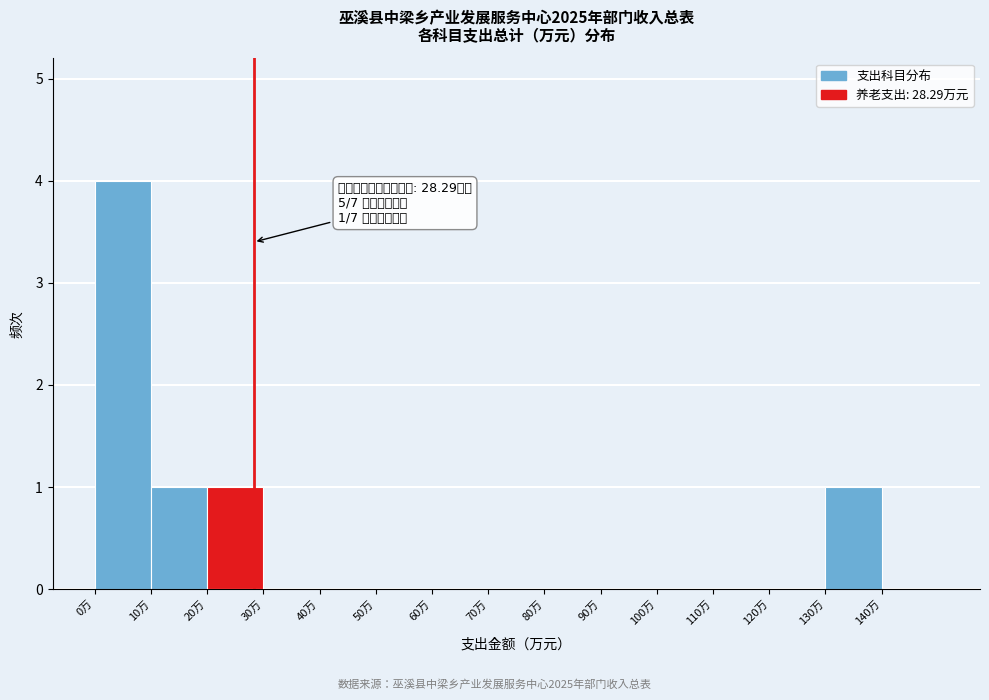

Over which range of the x-axis is the bar tallest?

0 to 10